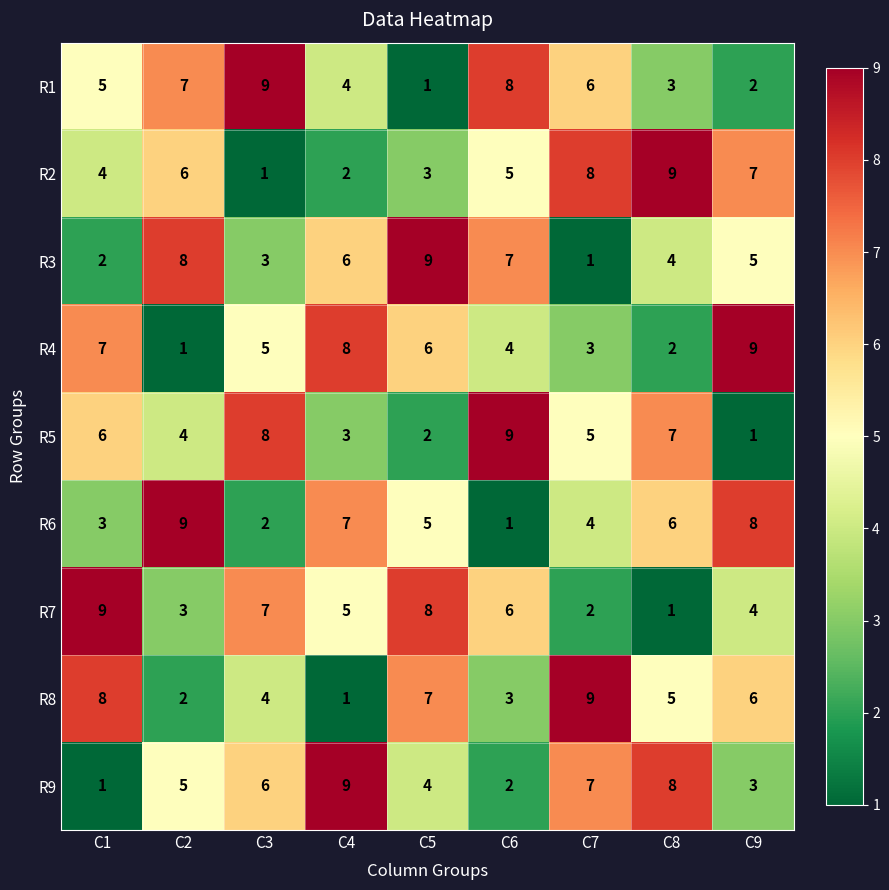

Is it true that R6 equals 4 at C7?

True